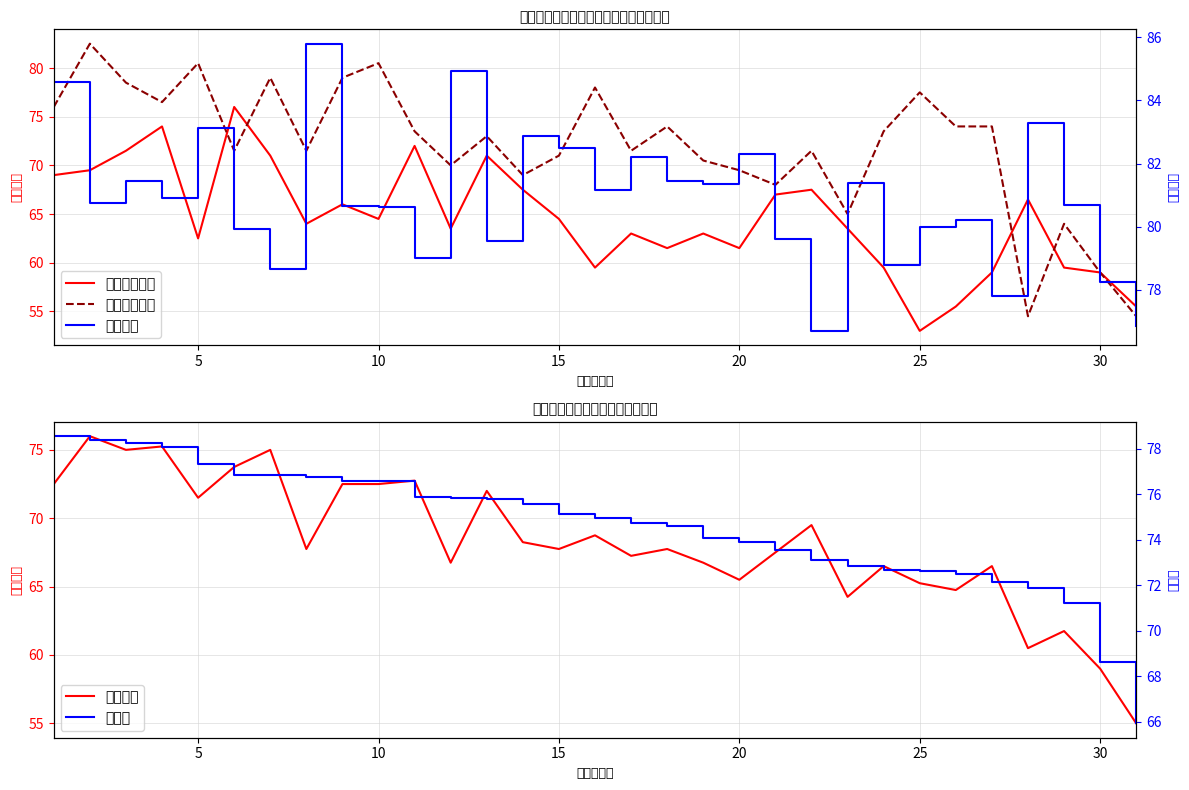

Is the value of 面试成绩 at 22 greater than the value of 笔试合计 at 20?

Yes